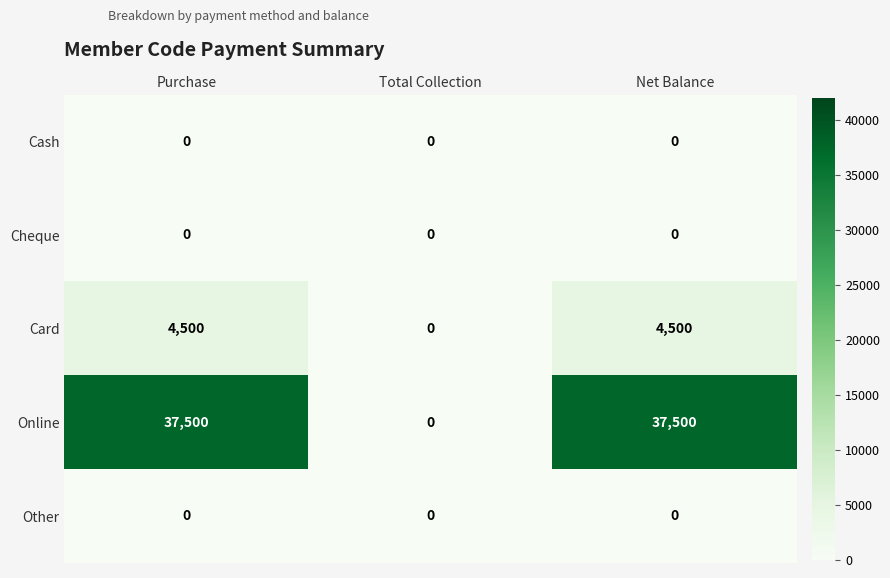

What is the total value across all series at Purchase?

42000